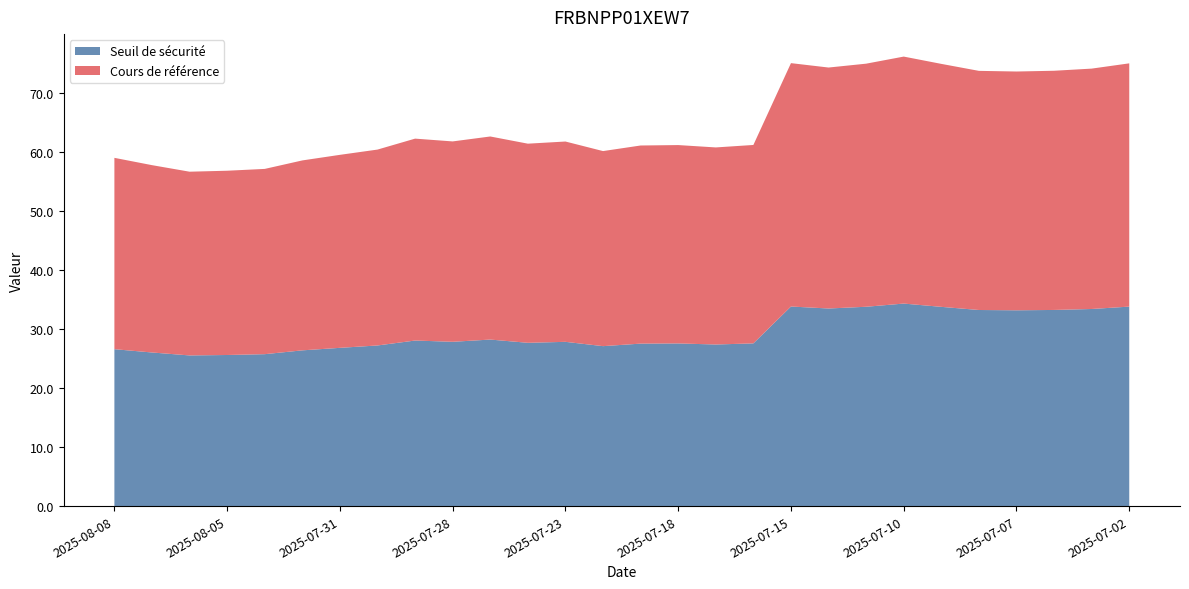

Reading left to right, extract all data points from this chart.

Seuil de sécurité: 26.6	26.0	25.5	25.6	25.7	26.4	26.8	27.2	28.1	27.8	28.2	27.7	27.8	27.1	27.5	27.6	27.4	27.6	33.8	33.5	33.8	34.3	33.8	33.2	33.2	33.2	33.4	33.8
Cours de référence: 32.4	31.8	31.1	31.2	31.4	32.2	32.7	33.2	34.2	34.0	34.4	33.8	34.0	33.1	33.6	33.6	33.4	33.6	41.2	40.8	41.2	41.9	41.2	40.5	40.5	40.5	40.7	41.2